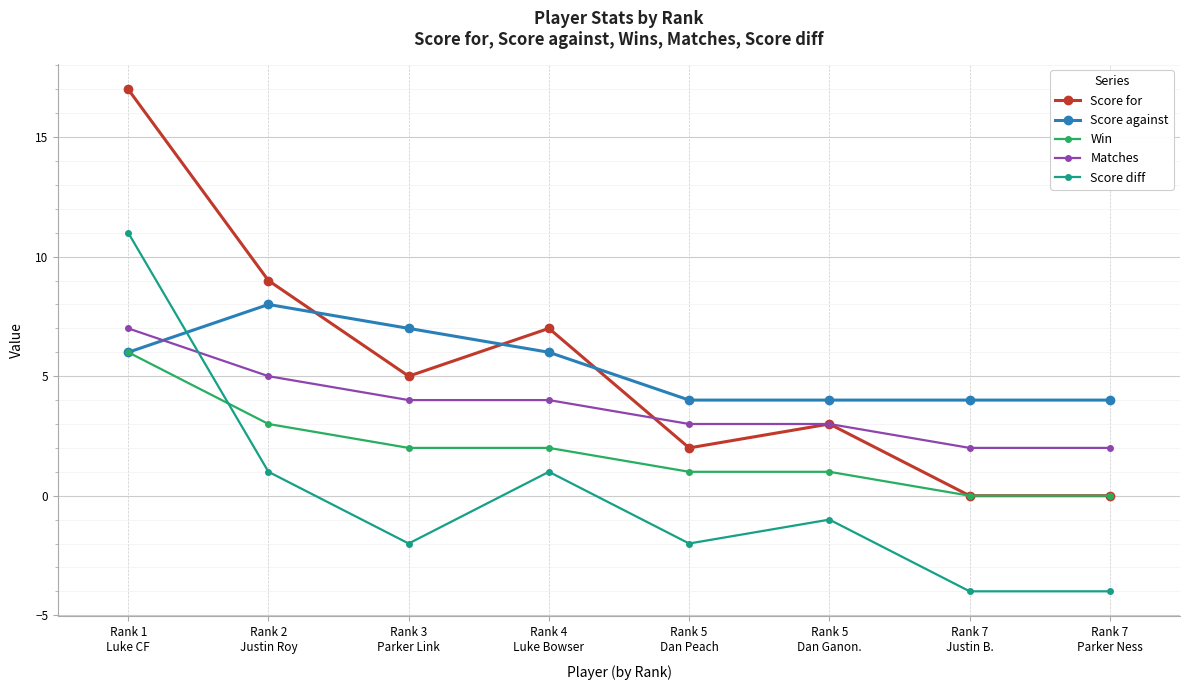

True or false: Score for and Matches intersect in this chart.

True